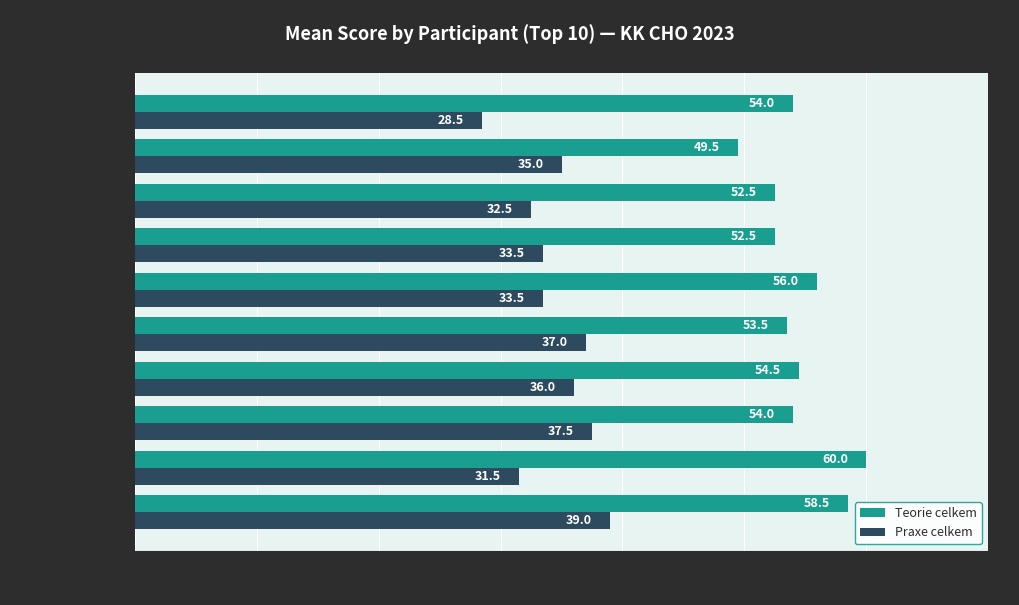

List the series in order of their peak value, lowest first.

Praxe celkem, Teorie celkem